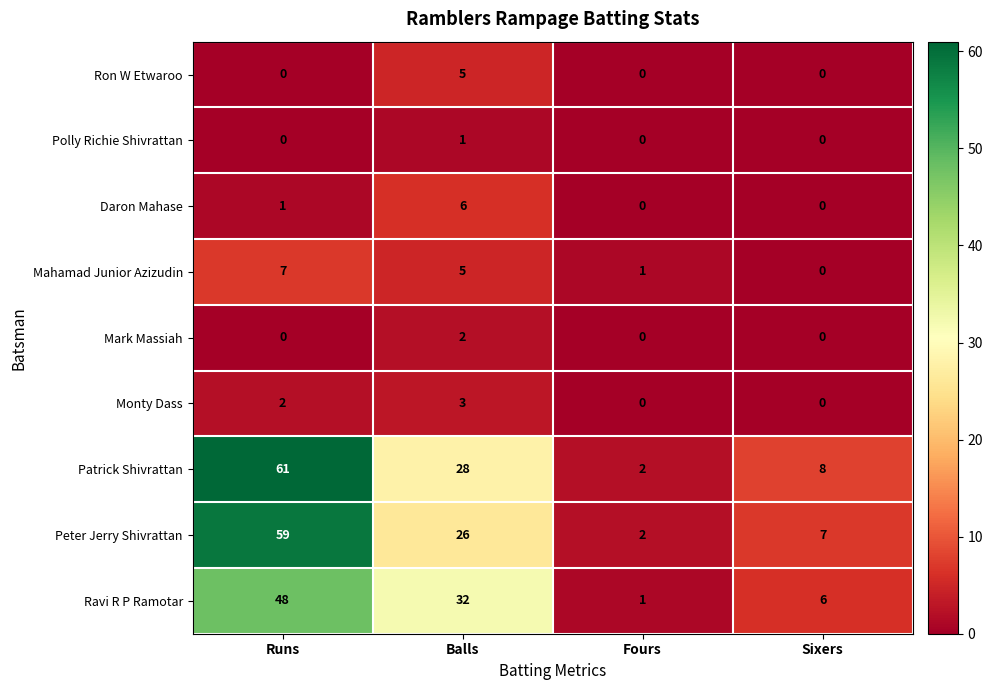

What is the total value across all series at Runs?

178